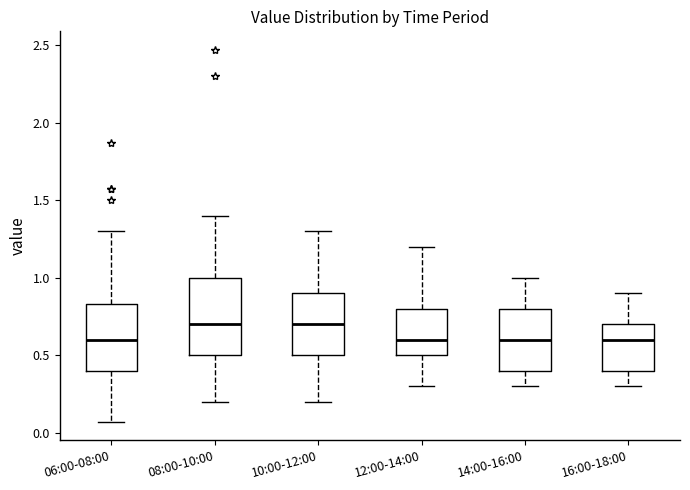

Which box is the tallest, from its lower edge to its upper edge?

08:00-10:00